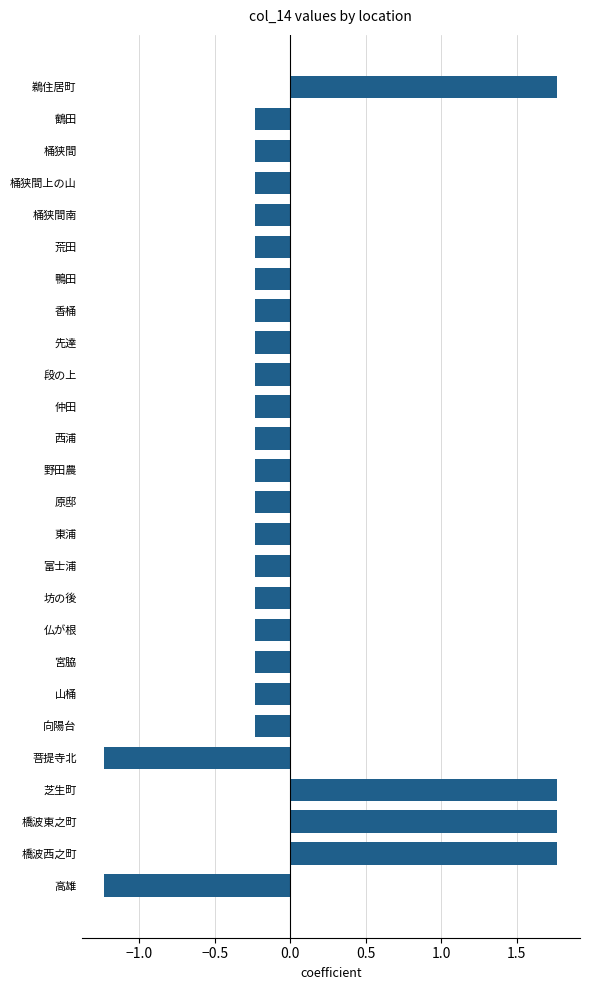

Read the value at 橋波西之町.

1.8